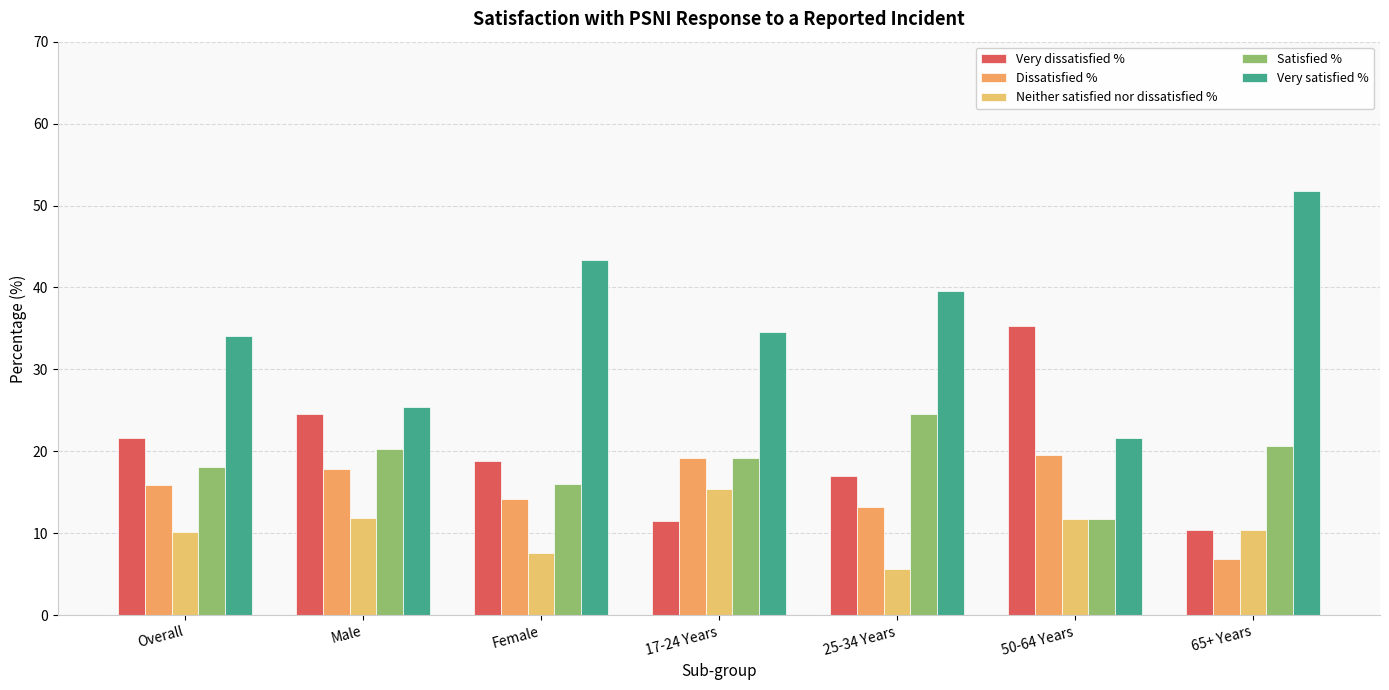

How many groups of bars are there?

7